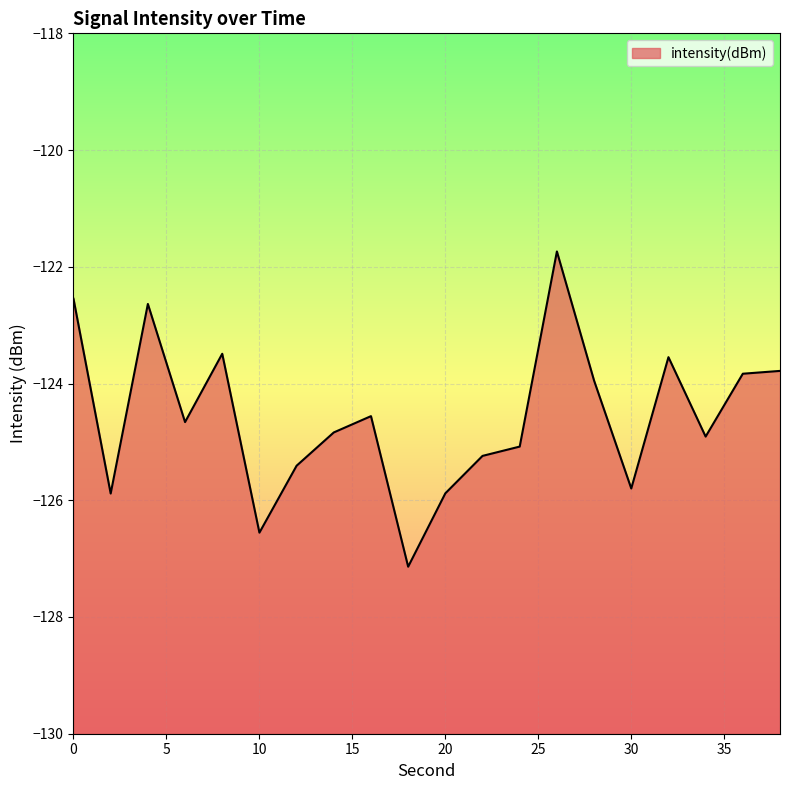

Reading left to right, list all the values displayed in this chart.

0=-122.5	2=-125.9	4=-122.6	6=-124.7	8=-123.5	10=-126.6	12=-125.4	14=-124.8	16=-124.6	18=-127.1	20=-125.9	22=-125.2	24=-125.1	26=-121.7	28=-123.9	30=-125.8	32=-123.5	34=-124.9	36=-123.8	38=-123.8